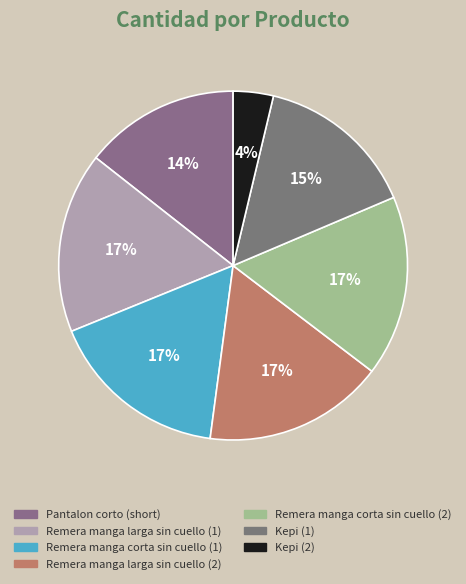

How many segments does this pie chart have?

7